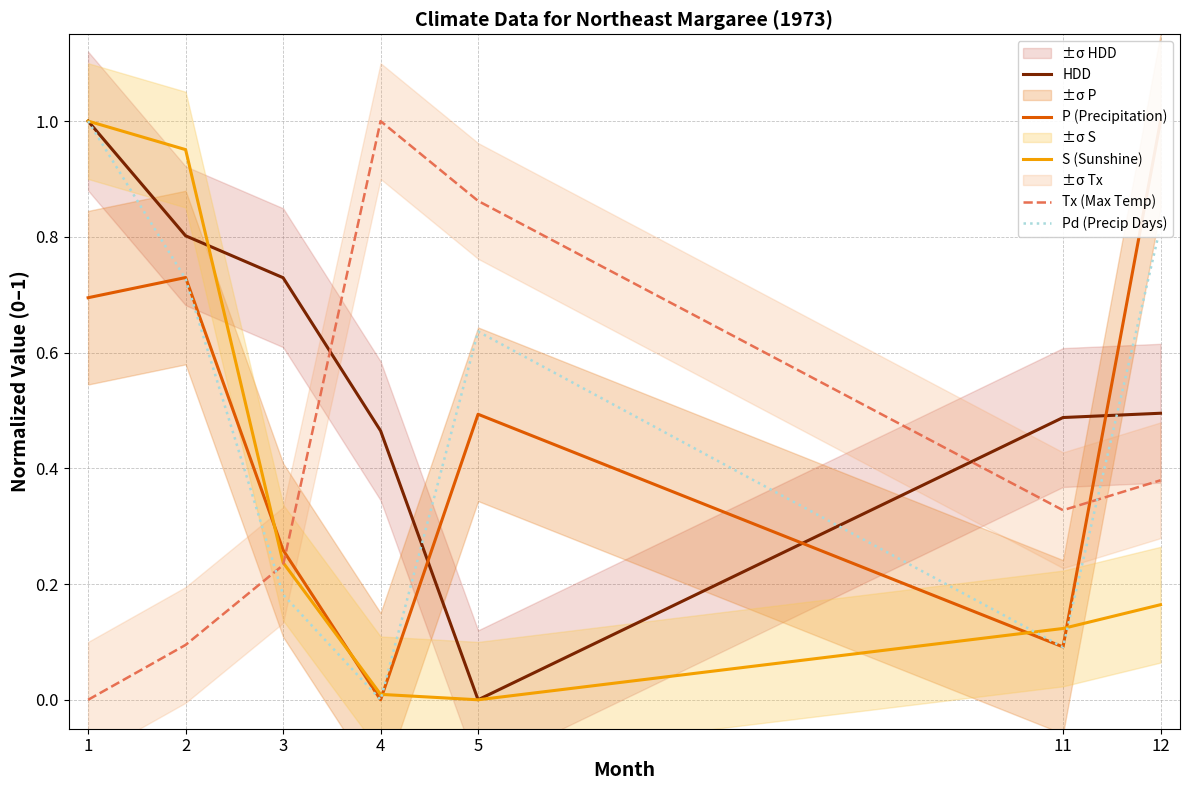

At how many categories does at least one series exceed 0?

7